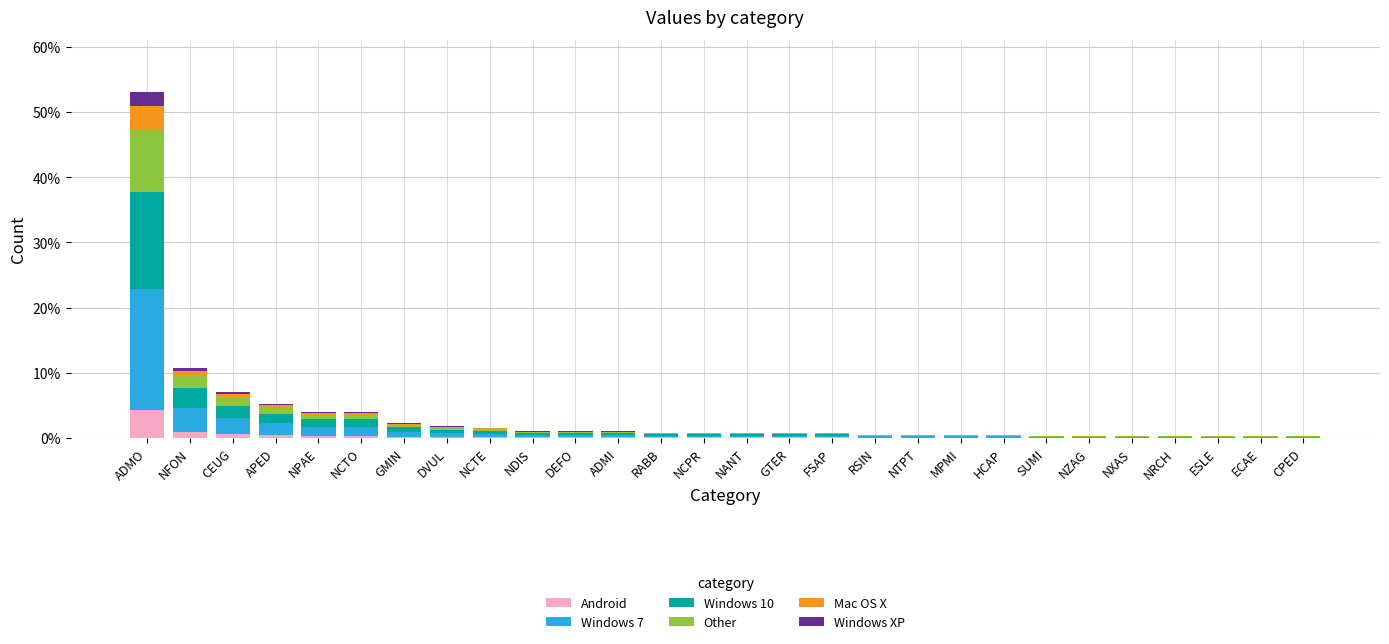

What are all the series names shown in the legend?

Android, Windows 7, Windows 10, Other, Mac OS X, Windows XP